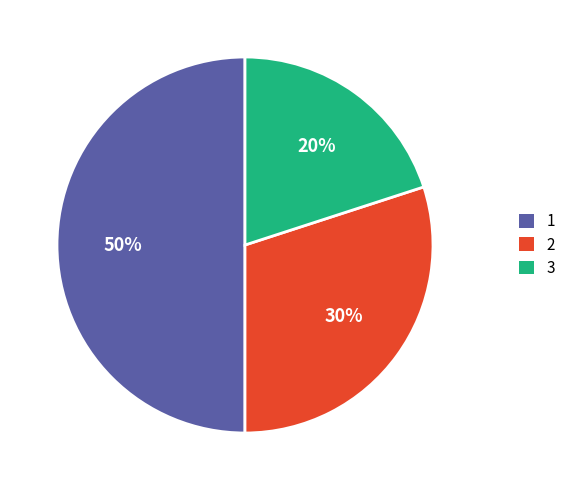

To the nearest percent, what is the difference between the largest and smallest slice percentages?

30%